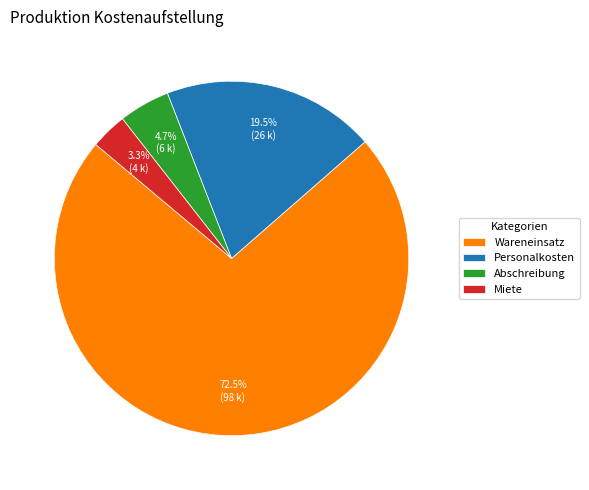

Is there a majority slice in this chart?

Yes